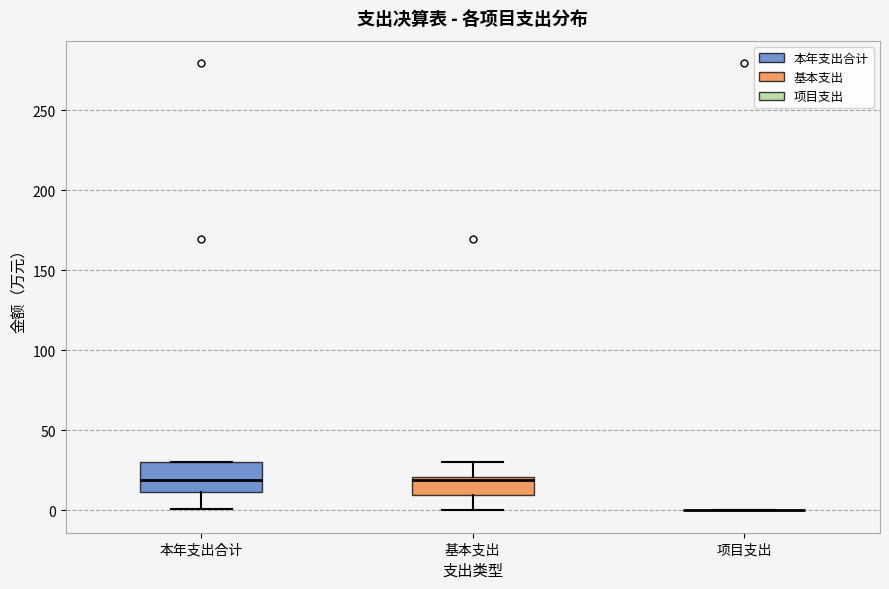

Reading left to right, read every box against the y-axis: the position of its median line, the range the box covers, and the ends of its whiskers. The values are not printed on the chart, so give them approximately, as read against the axis.

本年支出合计: median 20, box 10 to 30, whiskers 0 to 30
基本支出: median 20 (just below the box's upper edge), box 10 to 20, whiskers 0 to 30
项目支出: box collapsed to a line at 0, whiskers 0 to 0